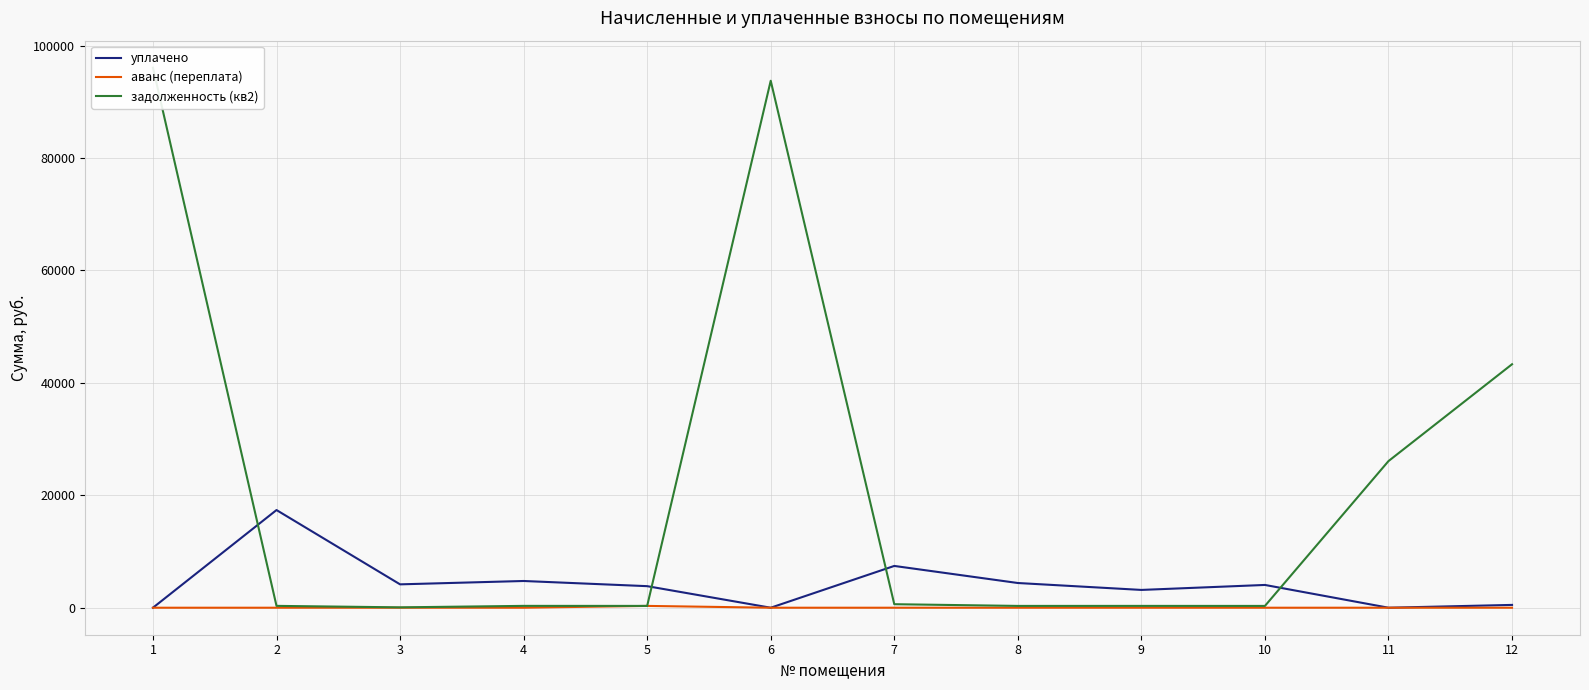

True or false: задолженность (кв2) and аванс (переплата) cross at least once.

False